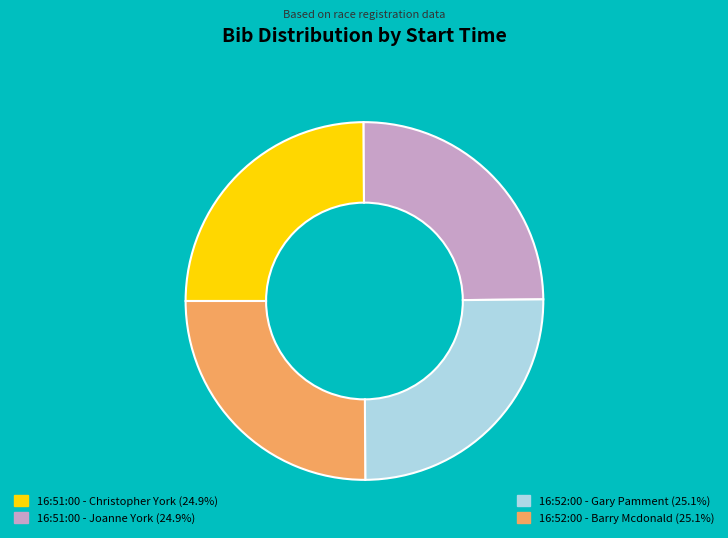

How many segments does this pie chart have?

4